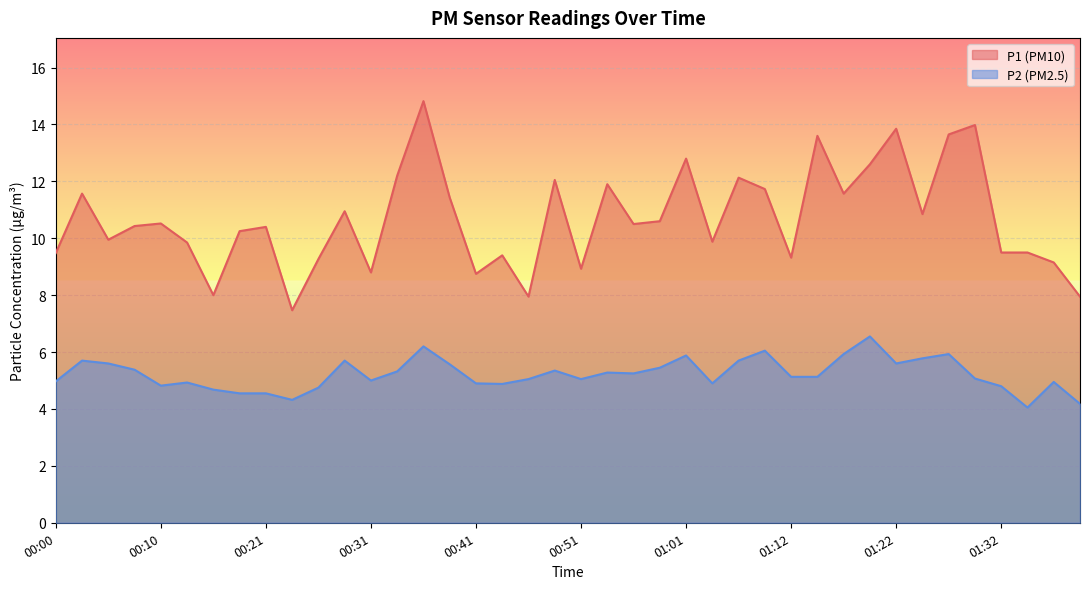

At which category is the sum across all series the highest?

00:36